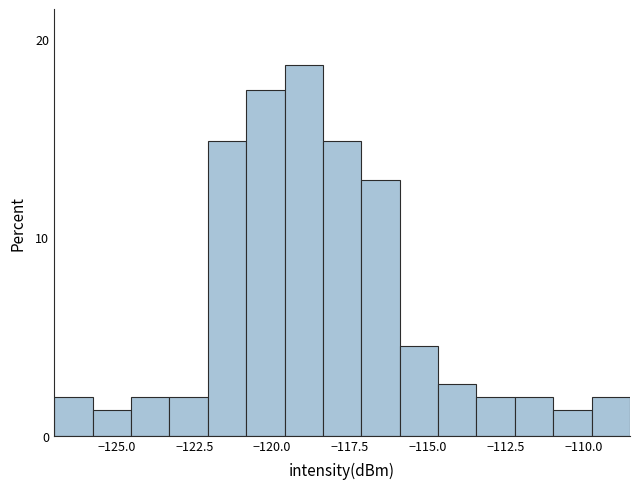

Around what value on the x-axis is the tallest bar? Give the approximate position of its centre, as read against the axis.

-119.0